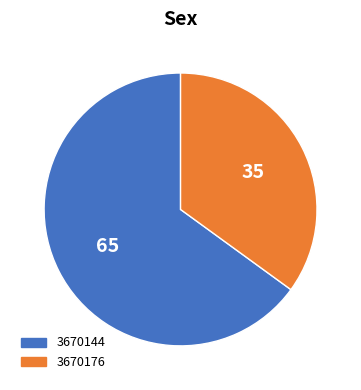

Which has a higher value, 3670176 or 3670144?

3670144